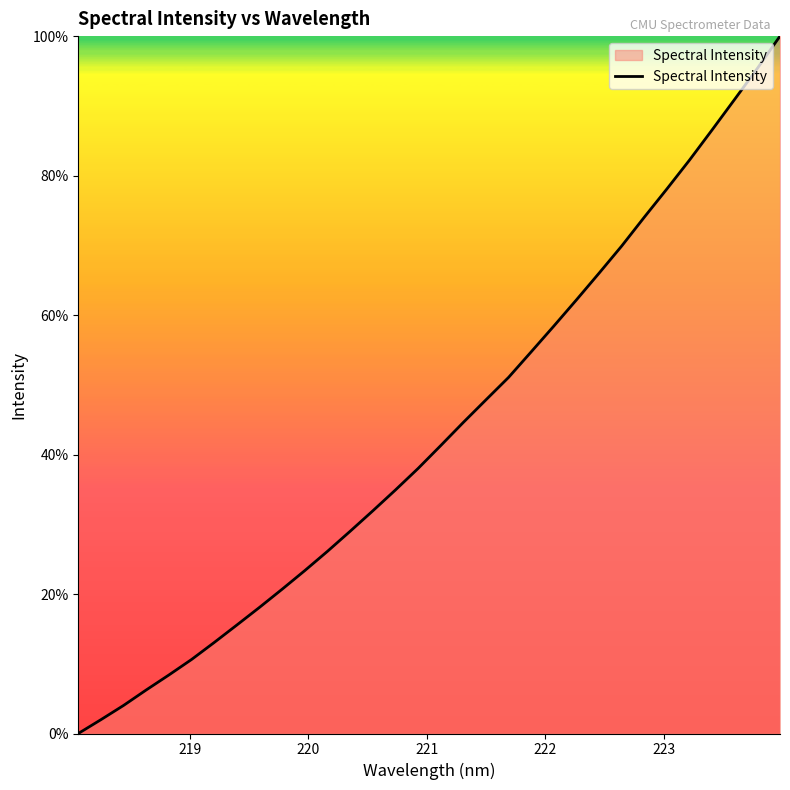

What is the difference between the maximum and minimum values?

100.0